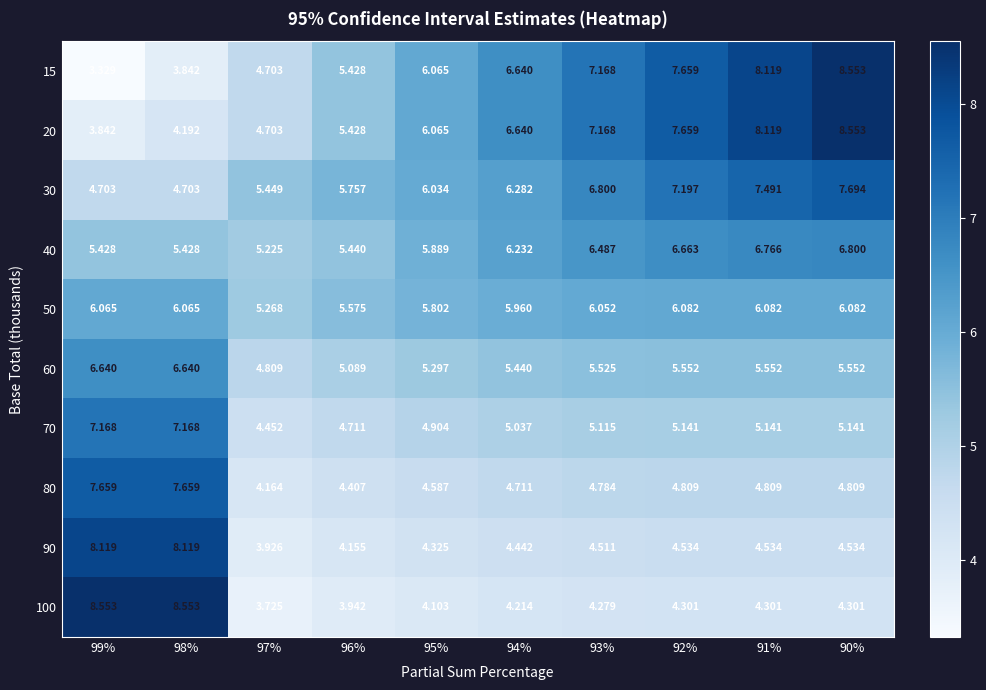

Is the value of 20 at 93% greater than the value of 50 at 90%?

Yes